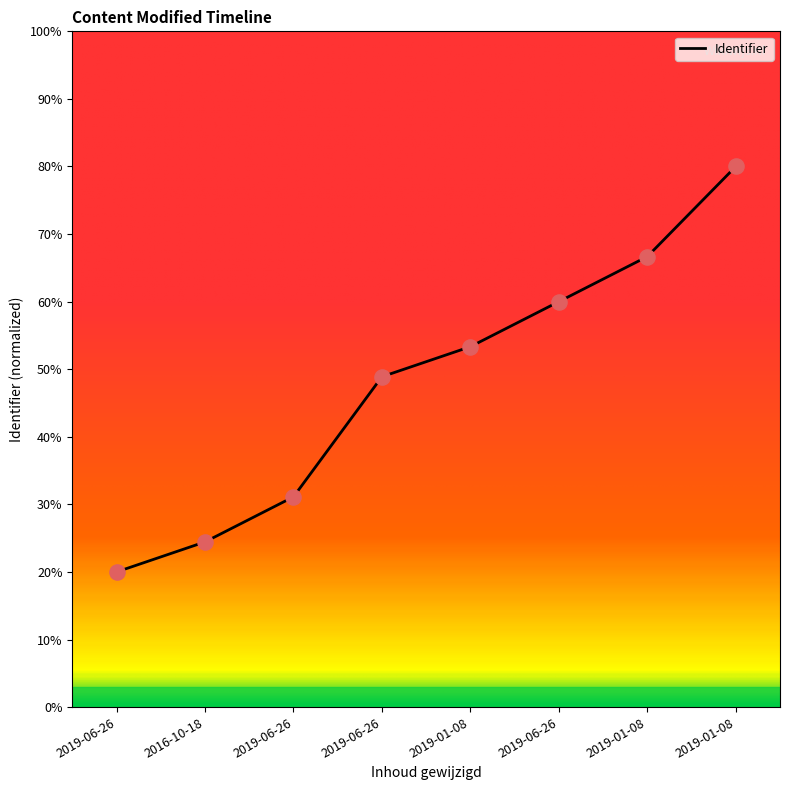

What is the change in value from 2019-01-08 to 2019-01-08?

+0.1